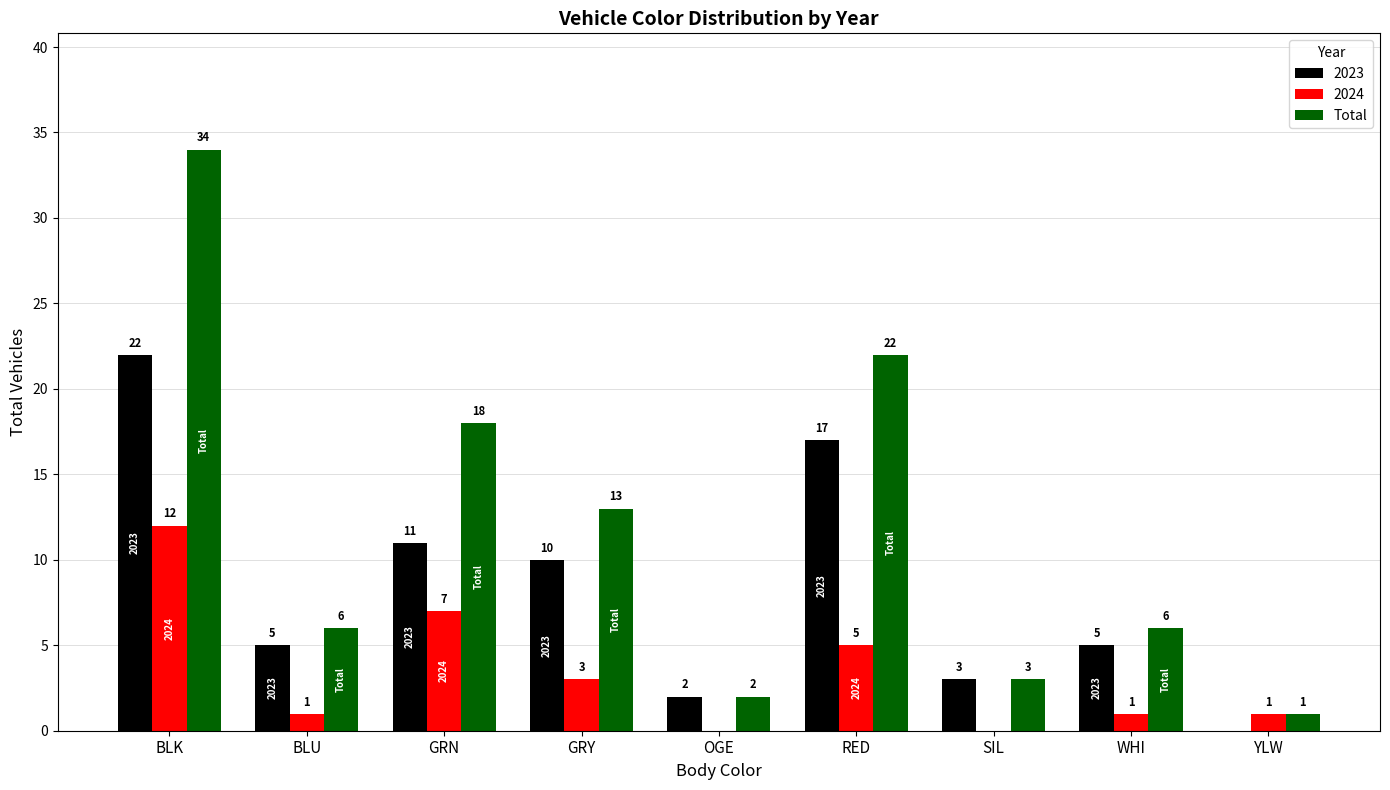

At which label does 2024 first exceed 1?

BLK